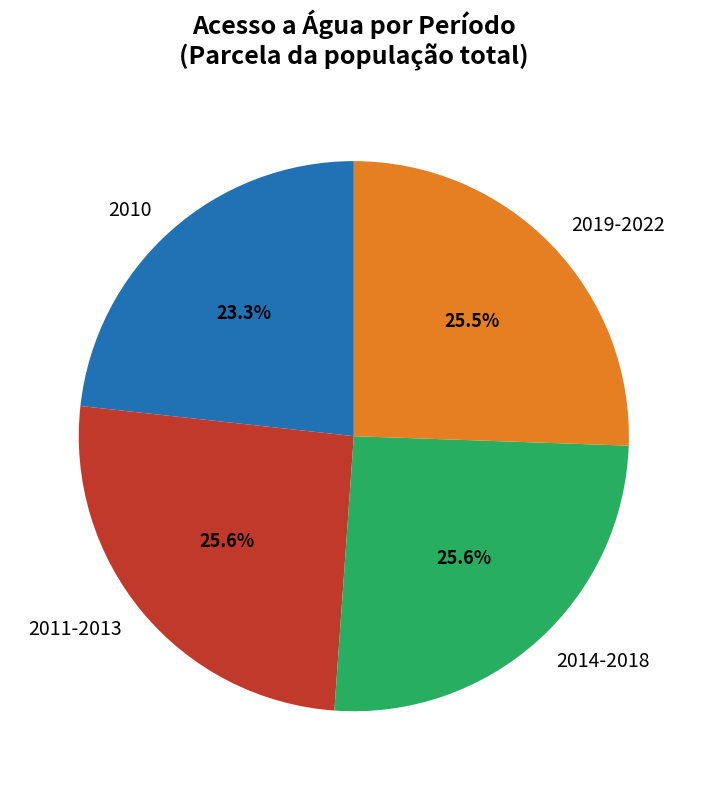

What is the ratio of the value at 2014-2018 to the value at 2019-2022?

1.0